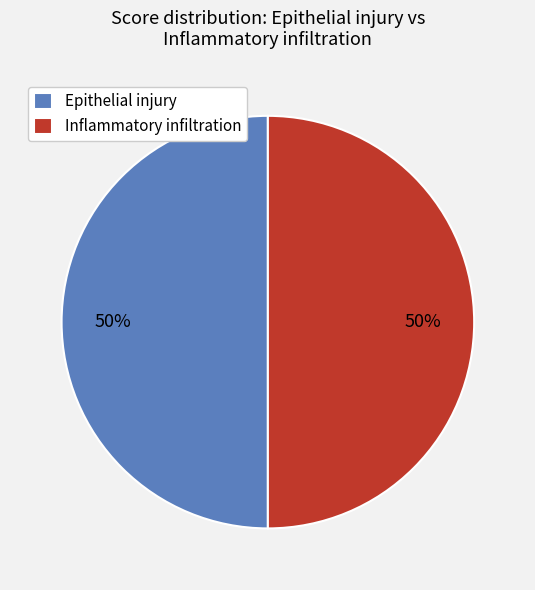

What percentage is the Inflammatory infiltration slice, to the nearest percent?

50%